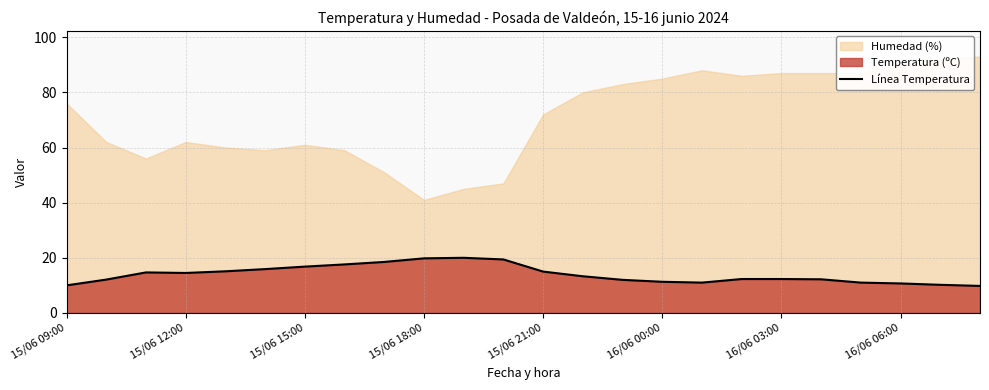

The value of Línea Temperatura at 15/06 15:00 is 29.8. True or false?

False